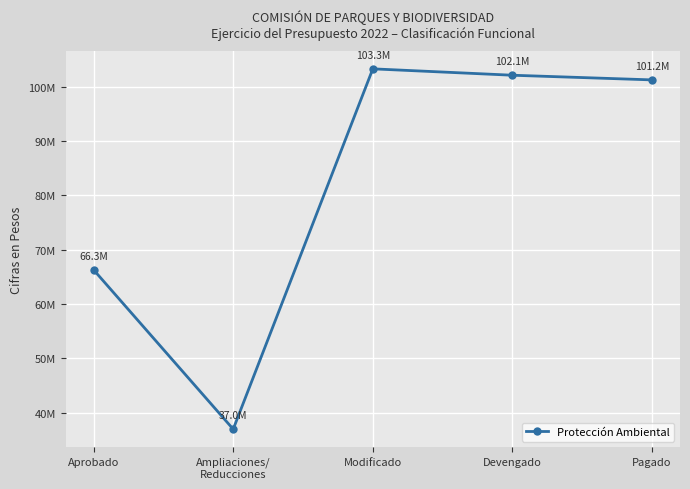

The chart shows a value of 102079359 at Devengado. True or false?

True